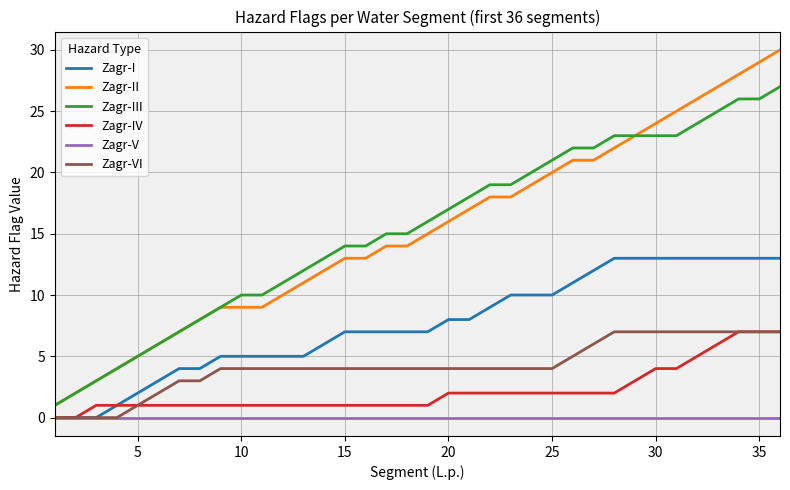

True or false: Zagr-I and Zagr-III cross at least once.

False